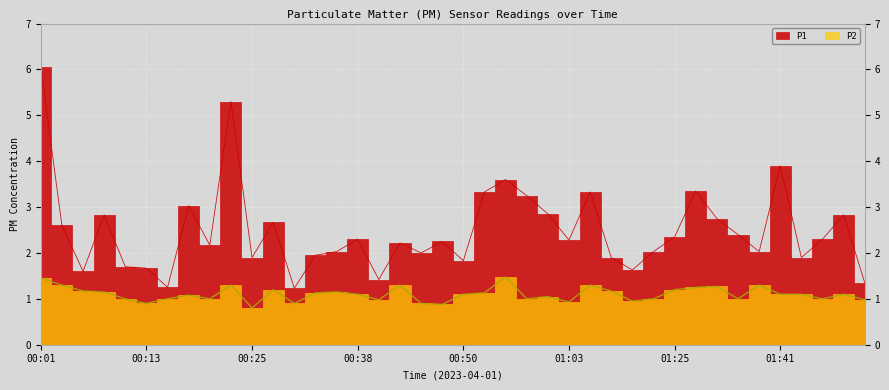

At 00:58, list the series in order from smallest to largest.

P2, P1